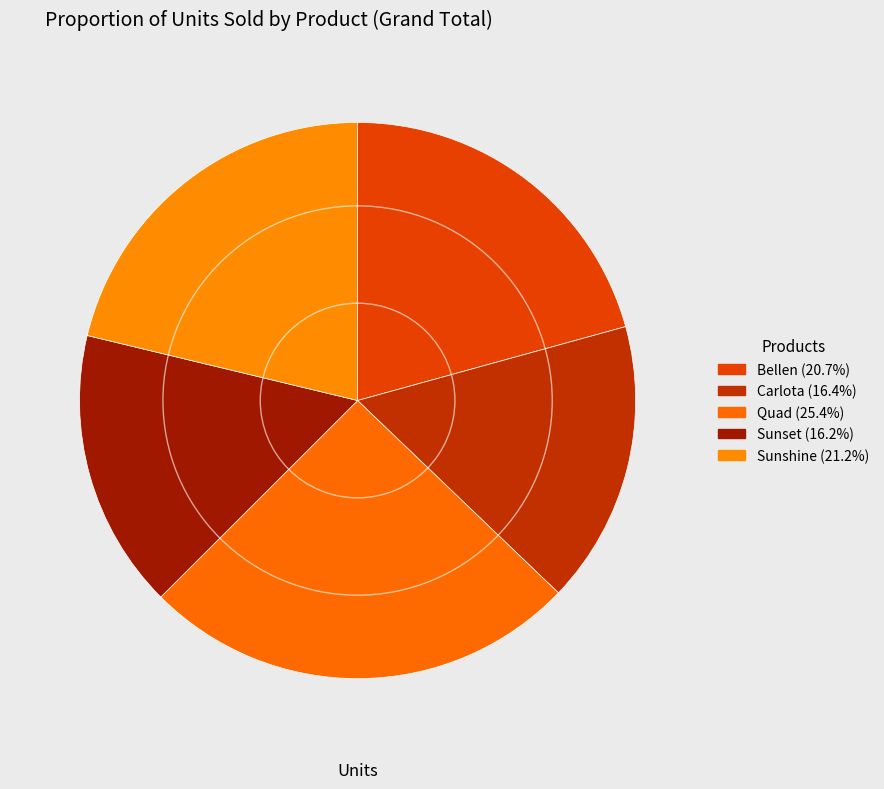

Rank the categories by value from lowest to highest.

Sunset, Carlota, Bellen, Sunshine, Quad